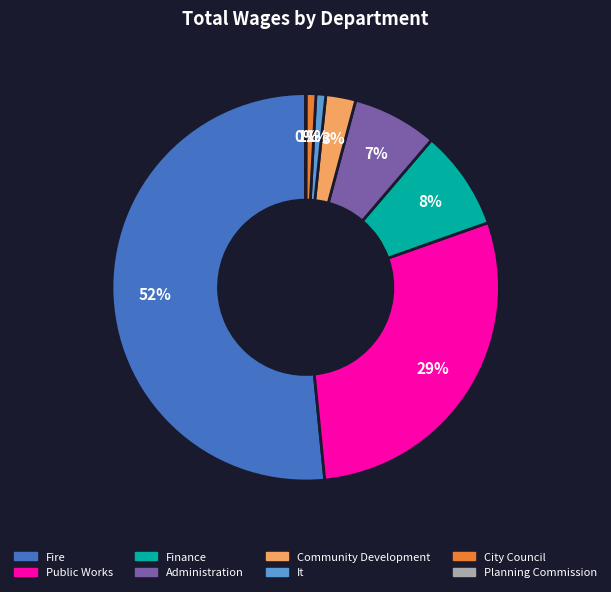

Between Public Works and Fire, which is larger?

Fire